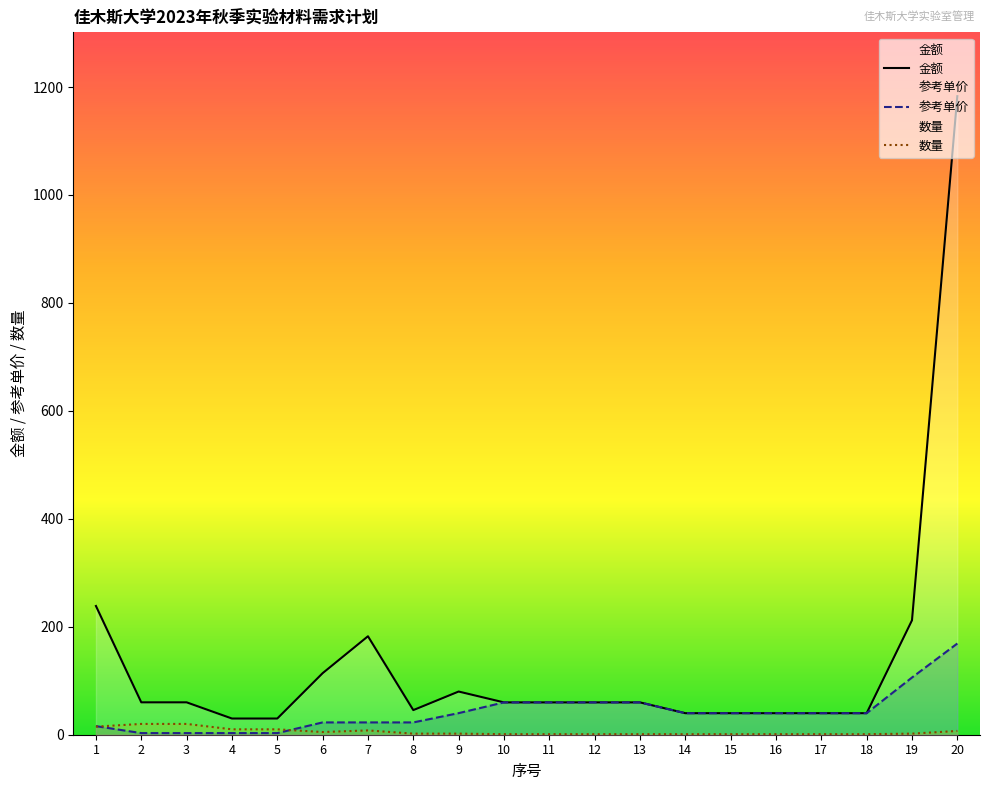

Which label corresponds to the largest value in the chart?

20